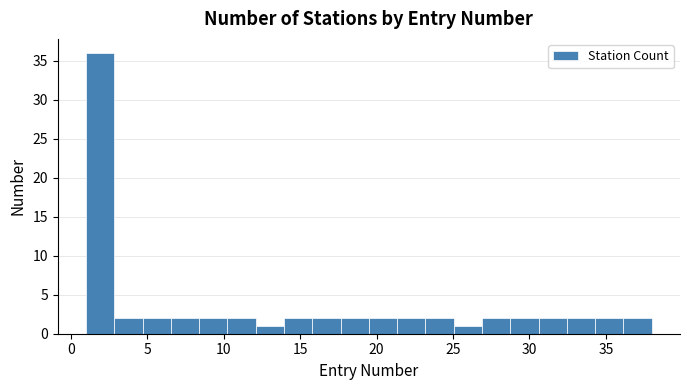

Read against the x-axis, roughly where is the centre of the tallest bar?

2.0